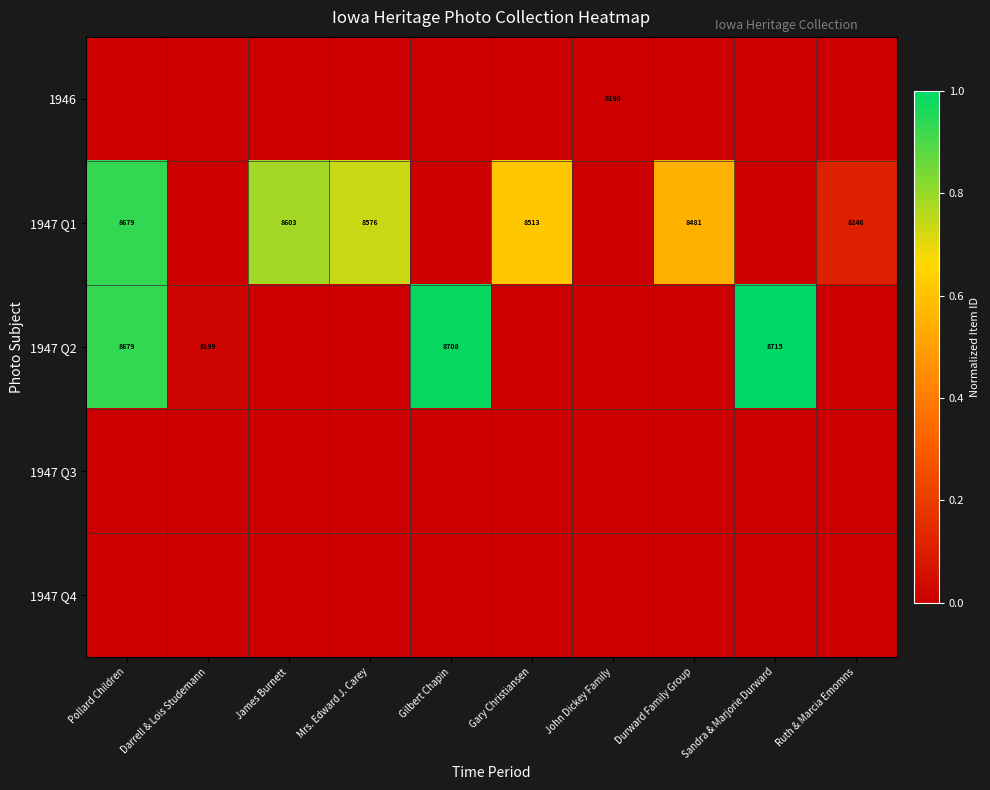

True or false: 1947 Q2 has a value of 2716 at Sandra & Marjorie Durward.

False